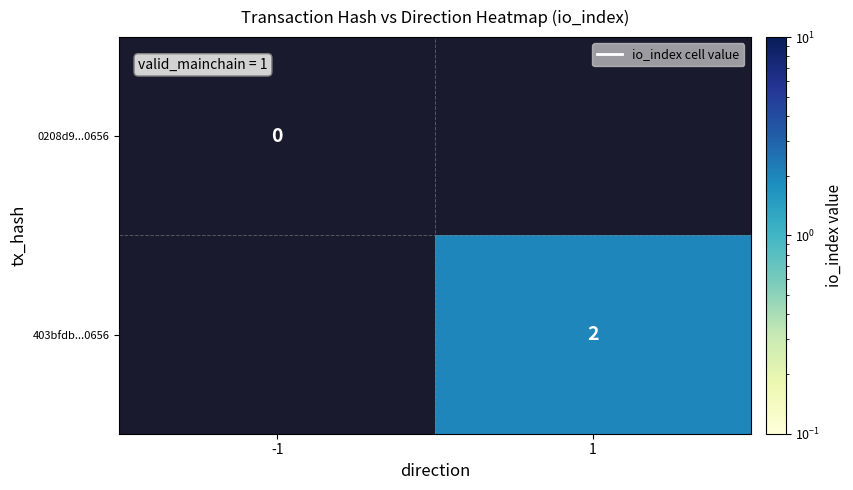

How many categories are shown in the chart?

2